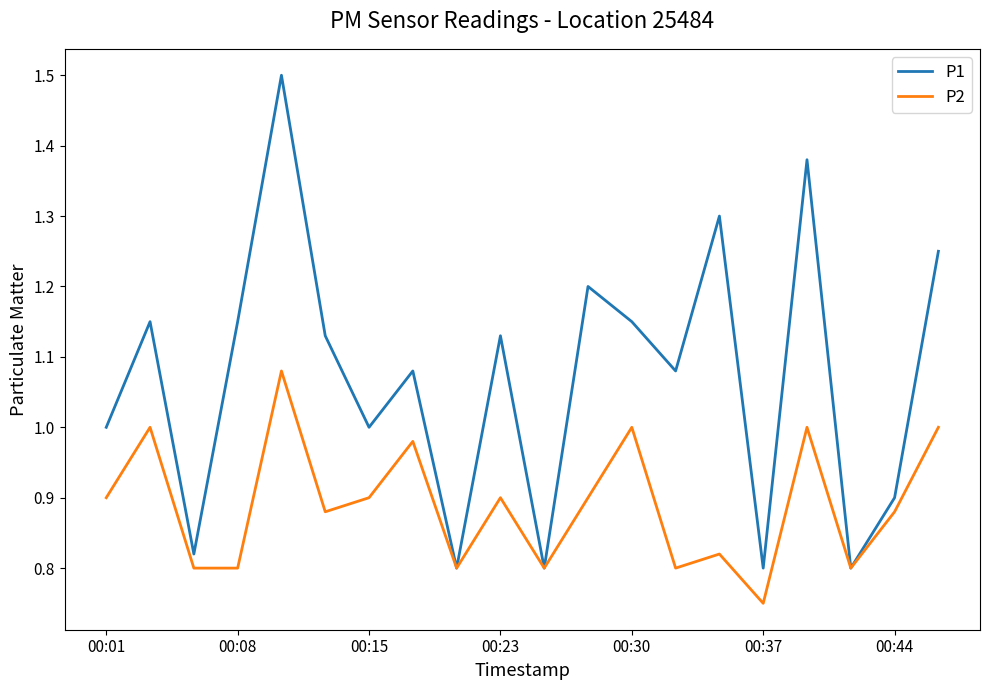

List the series in order of their peak value, highest first.

P1, P2